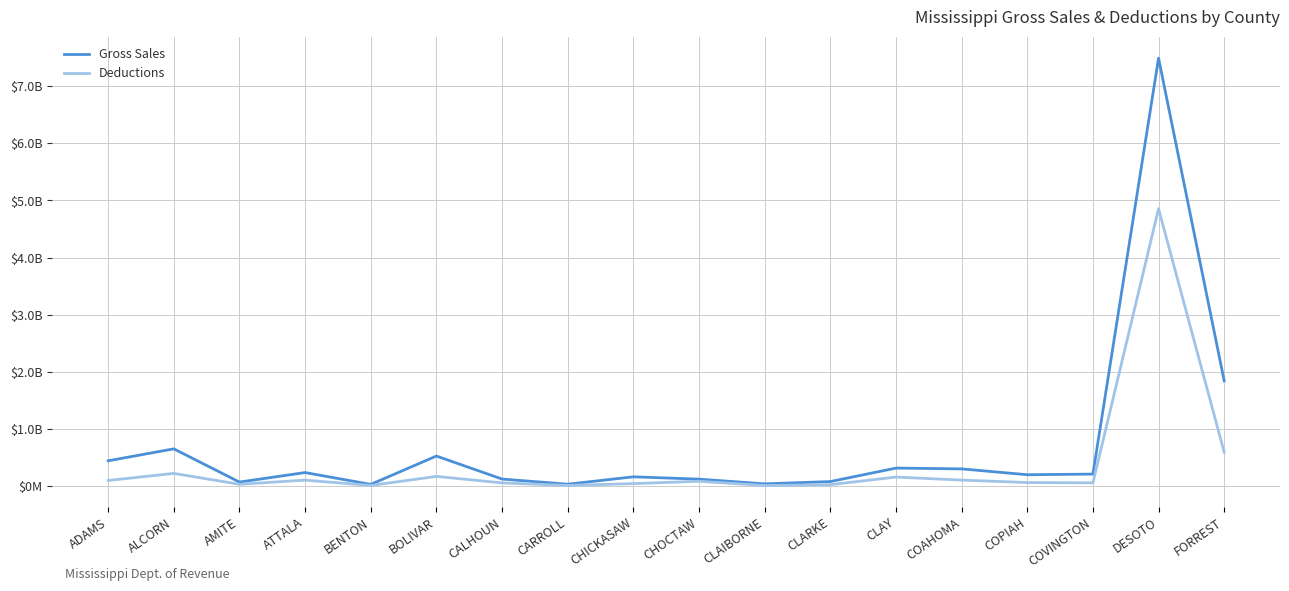

True or false: Deductions and Gross Sales intersect in this chart.

False